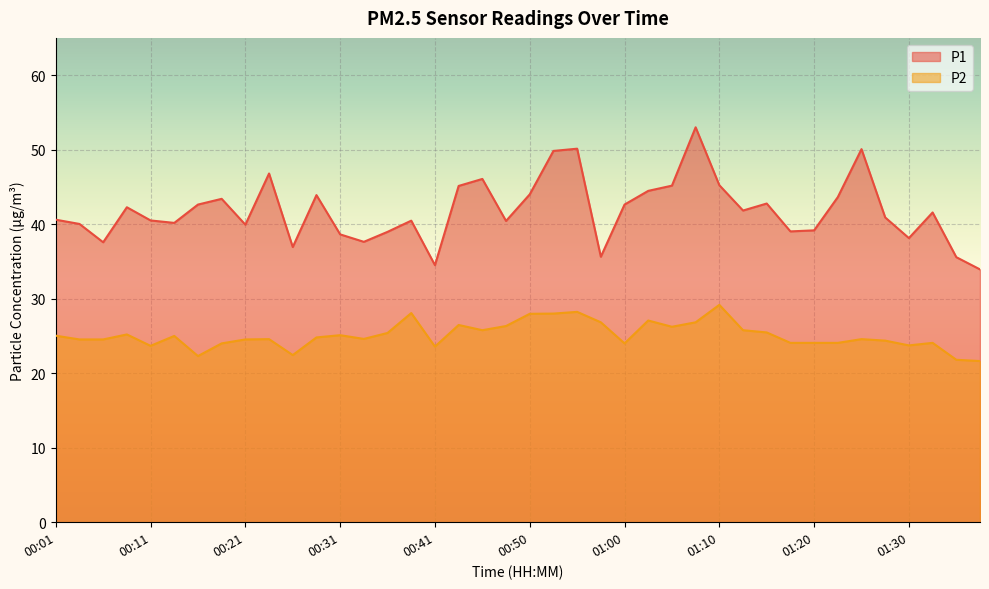

True or false: P1 and P2 cross at least once.

False